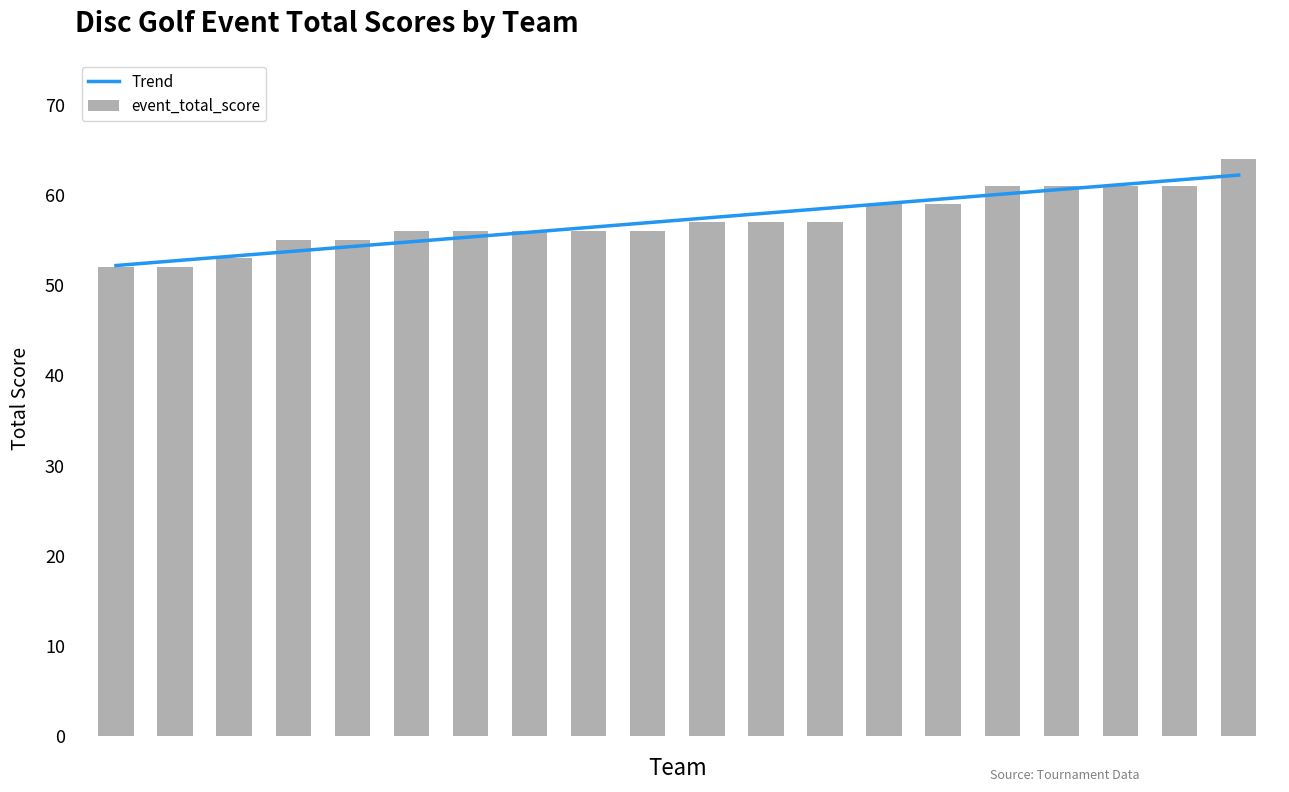

What is the smallest value displayed?

52.0